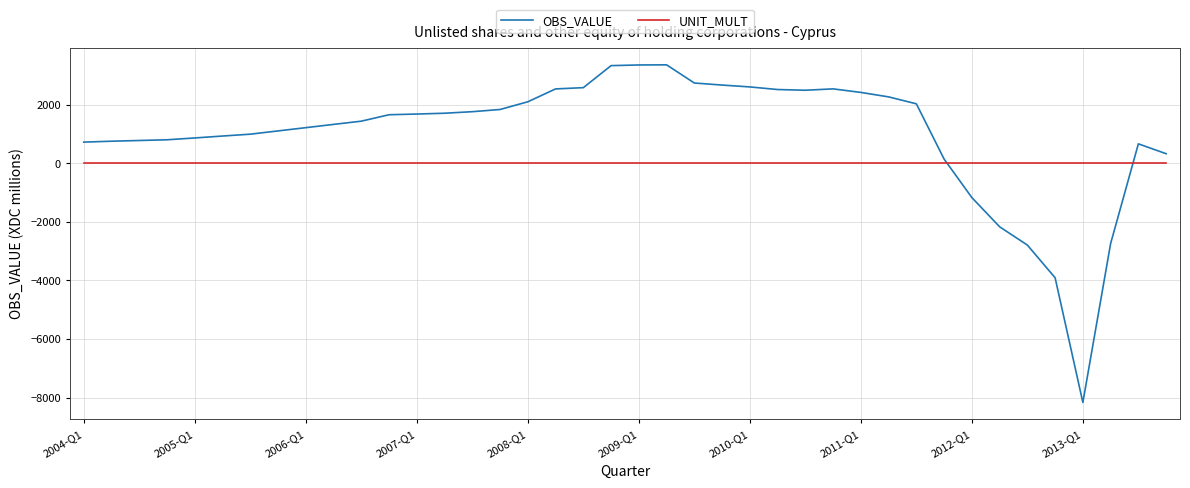

True or false: UNIT_MULT and OBS_VALUE cross at least once.

True